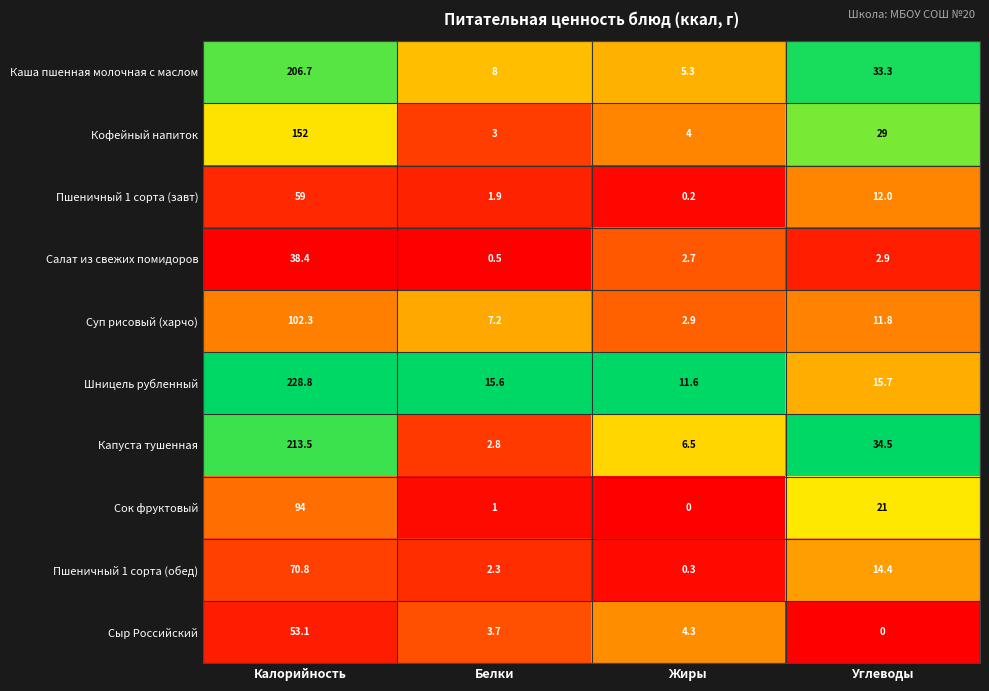

What is the difference between the Сок фруктовый values at Углеводы and Белки?

20.0